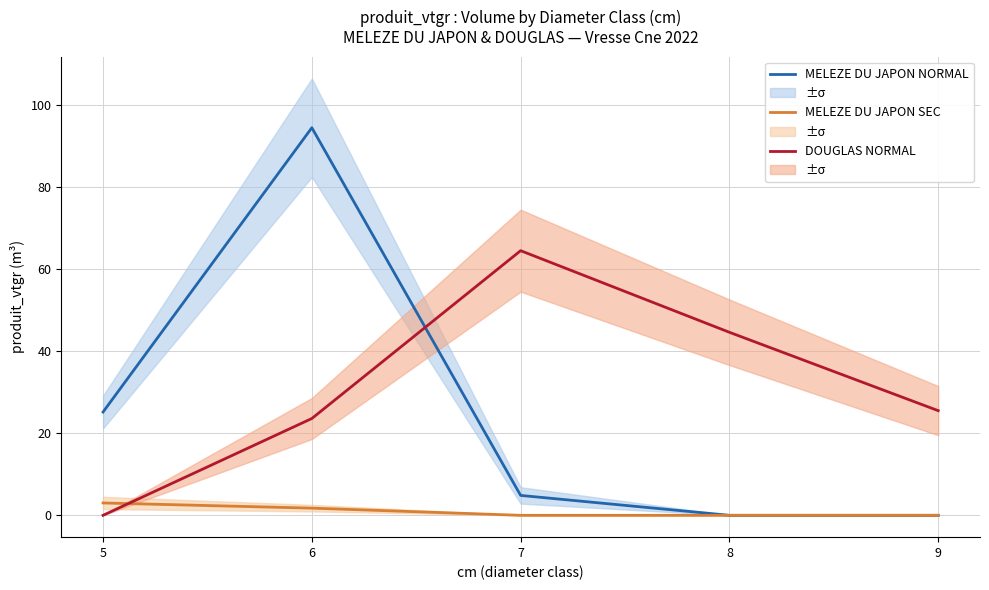

True or false: MELEZE DU JAPON SEC has more than 0 interior local peaks.

False